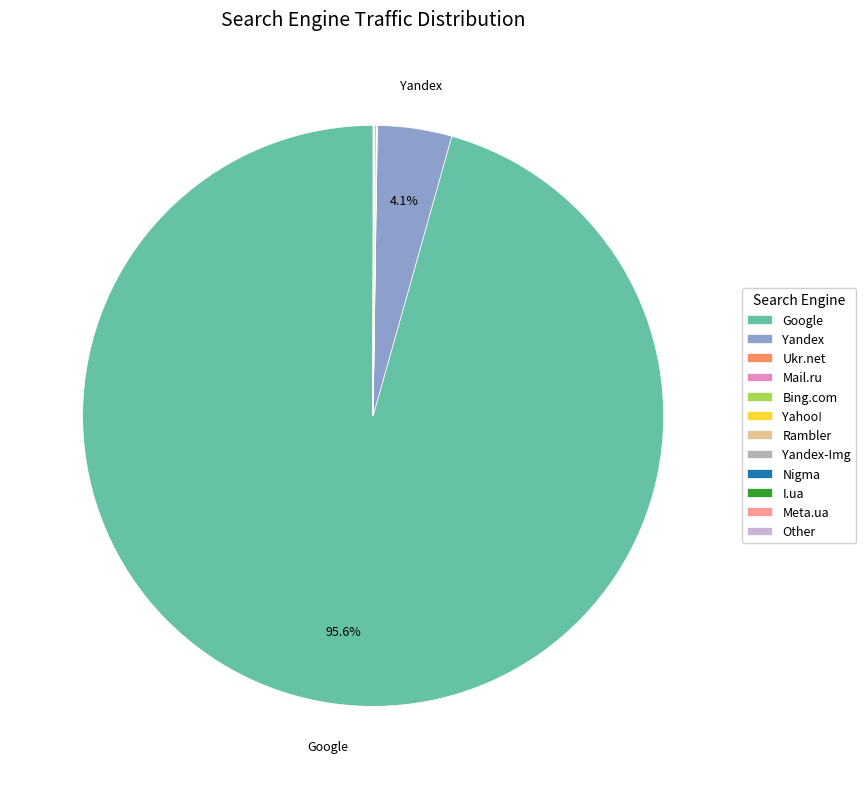

Which category has the biggest portion of the pie?

Google